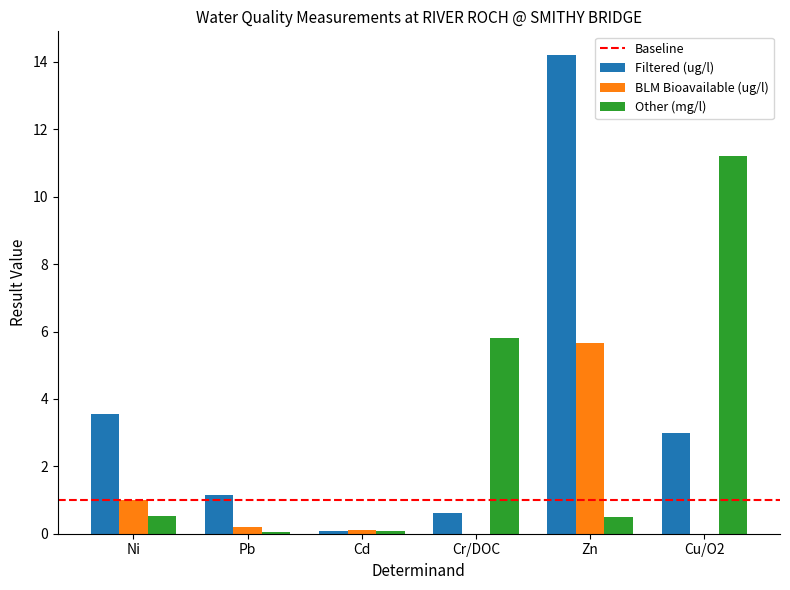

Which series has the largest total across all categories?

Filtered (ug/l)